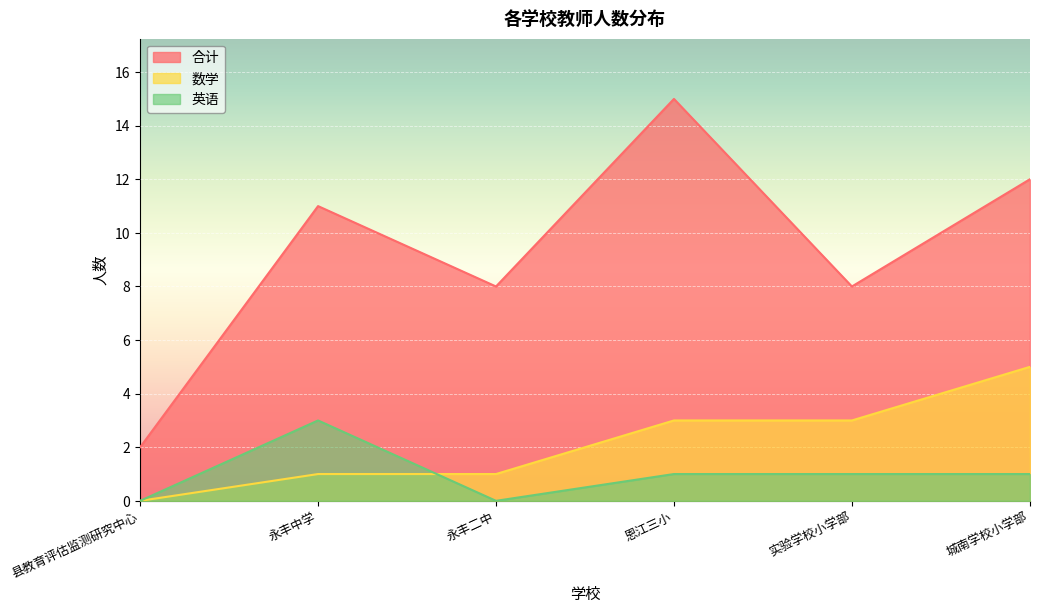

True or false: 数学 has a value of 0 at 县教育评估监测研究中心.

True